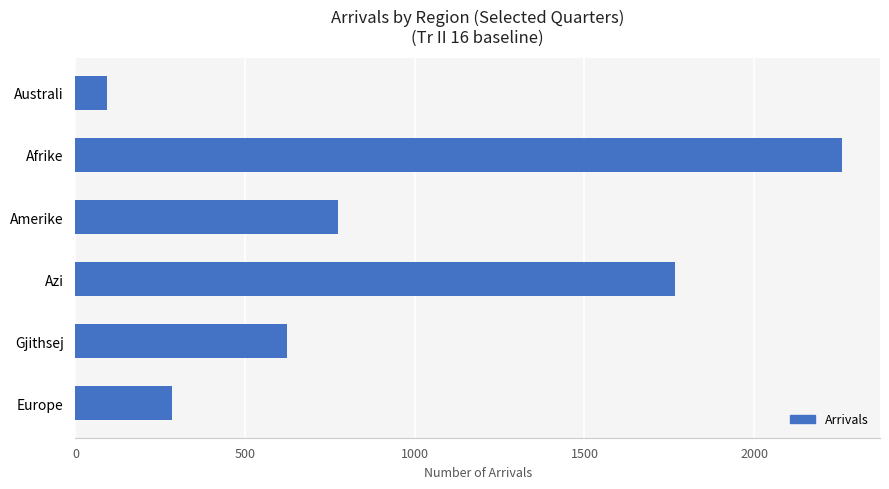

The value at Amerike is 429. True or false?

False